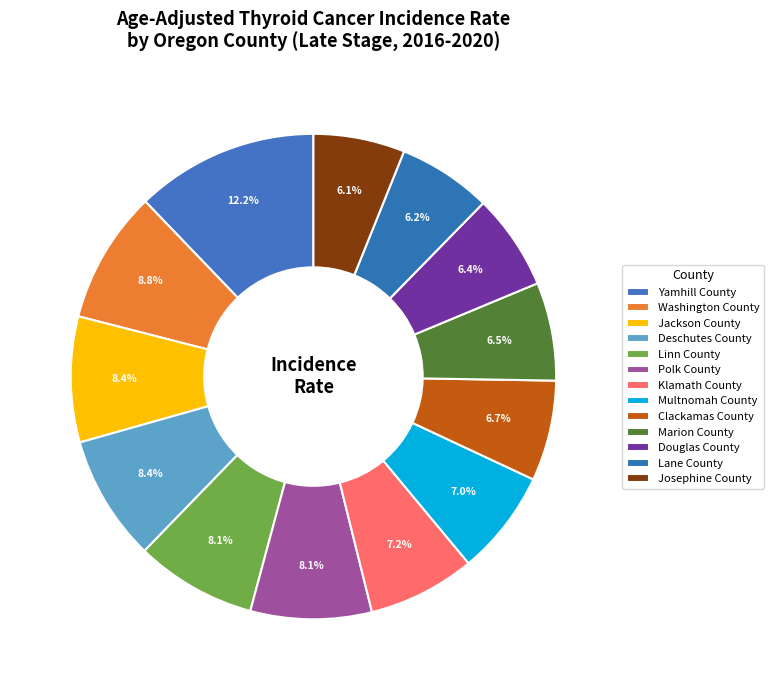

Rank the categories by value from lowest to highest.

Josephine County, Lane County, Douglas County, Marion County, Clackamas County, Multnomah County, Klamath County, Linn County, Polk County, Jackson County, Deschutes County, Washington County, Yamhill County